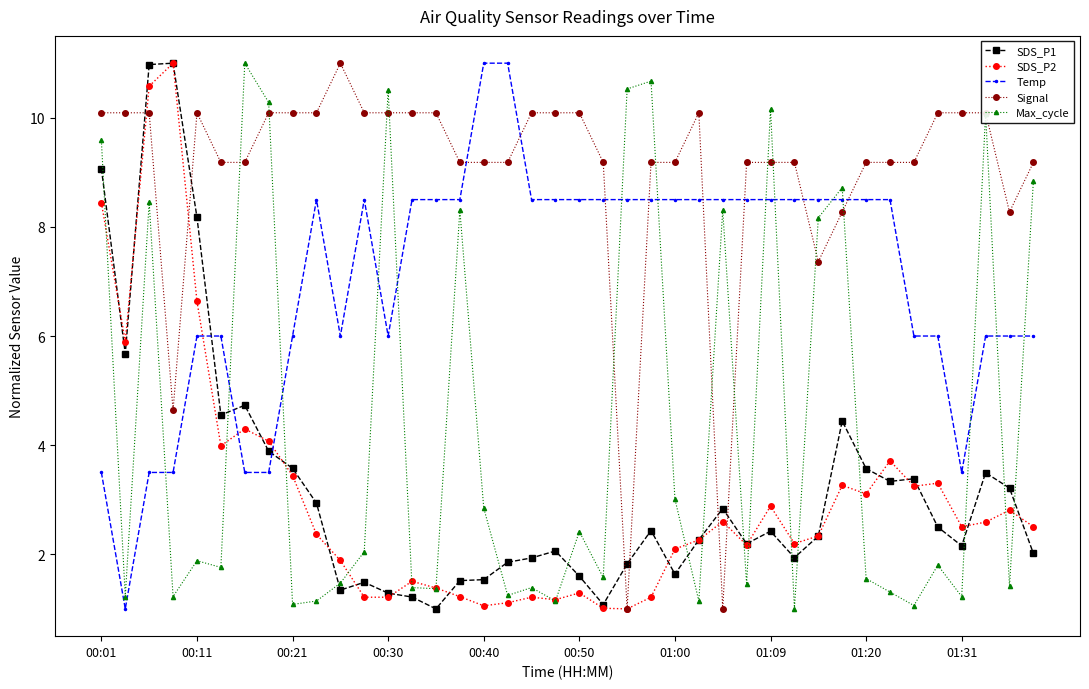

What is the maximum value shown in the chart?

11.0